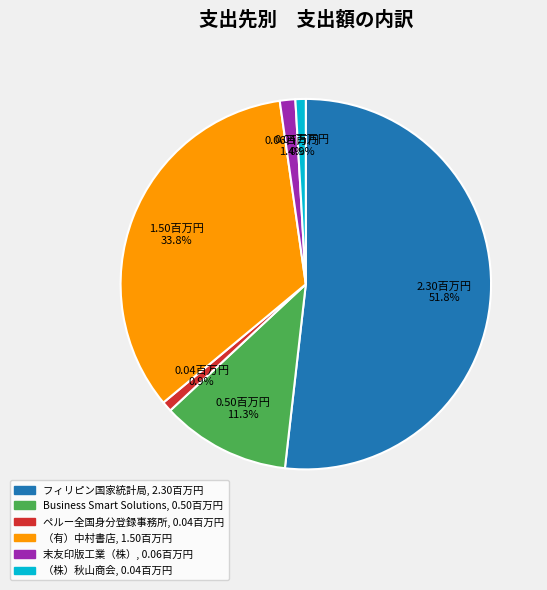

Count the number of slices in the pie.

6